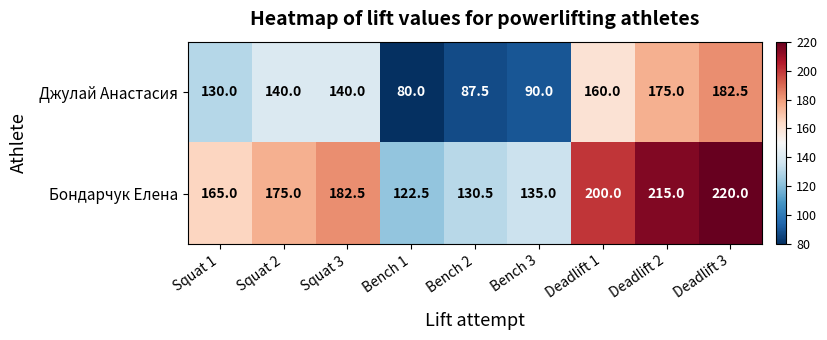

Which series has the largest total across all categories?

Бондарчук Елена